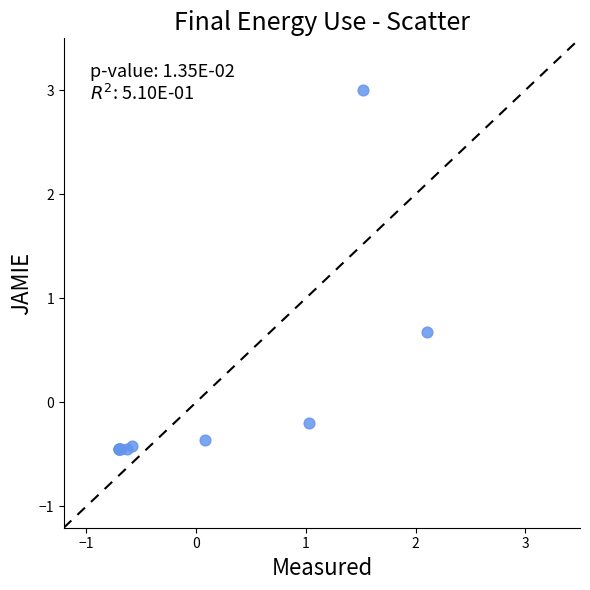

What Y value in the scatter plot is closest to 1?

0.7